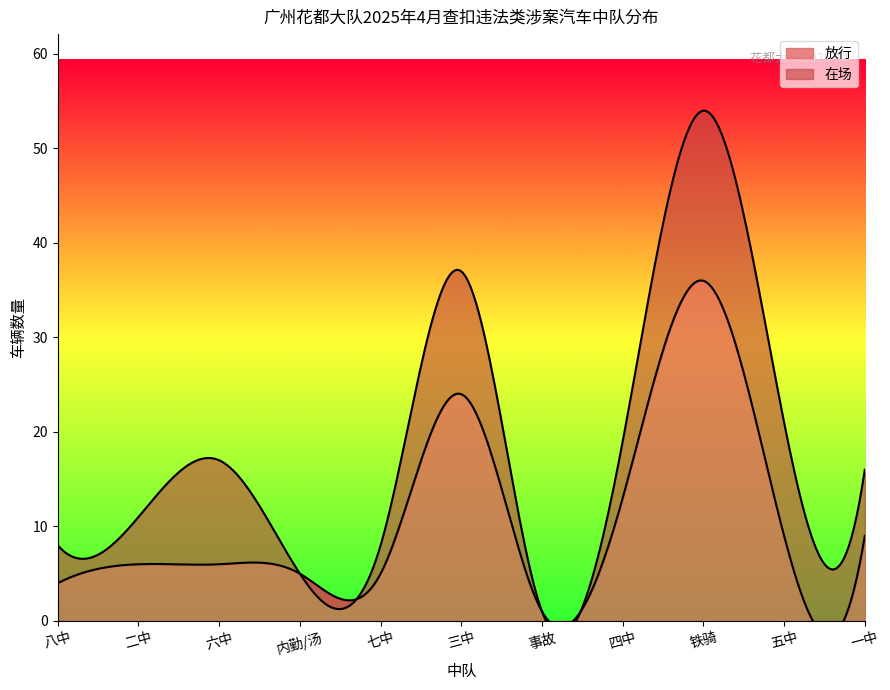

List the series in order of their peak value, lowest first.

在场, 放行